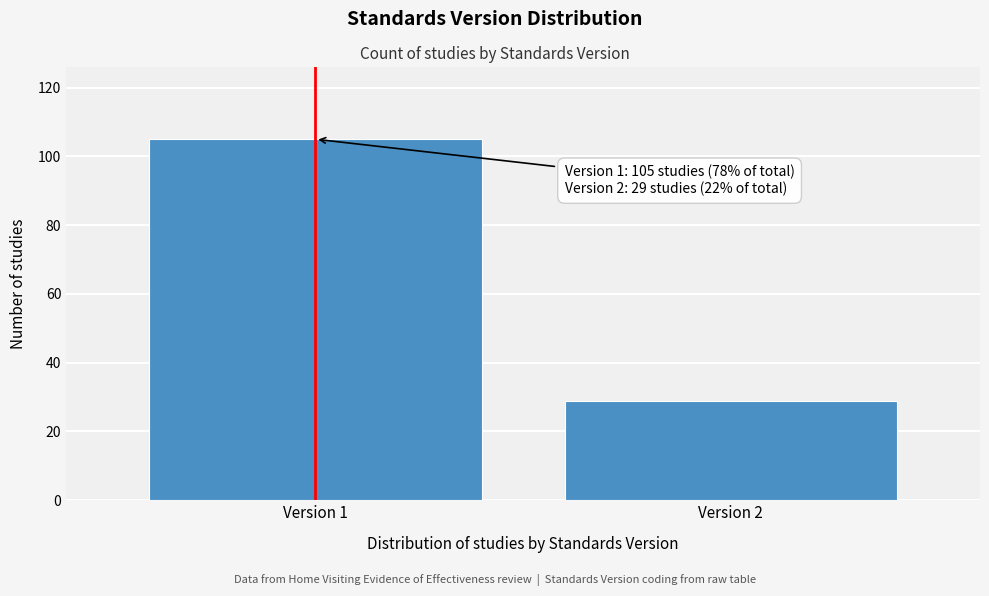

Reading left to right, what are all the values shown in this chart?

105	29